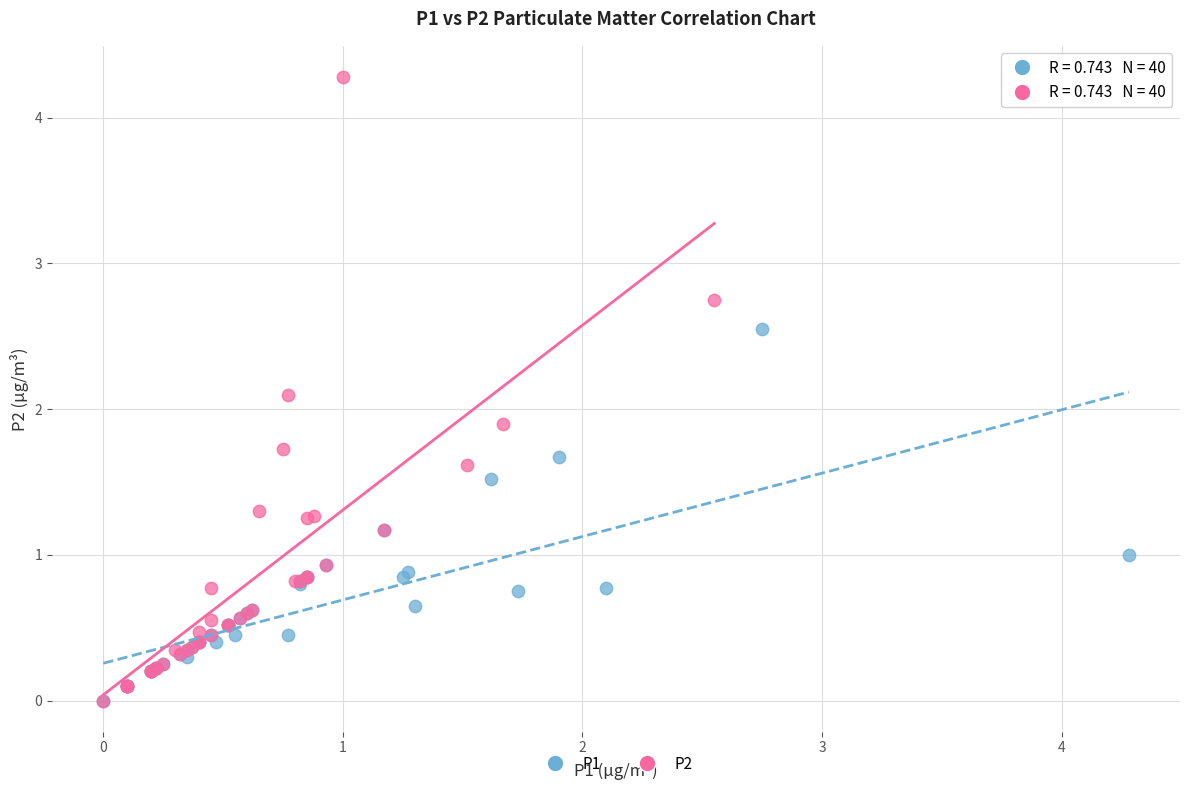

Which series contains the highest Y value?

P2